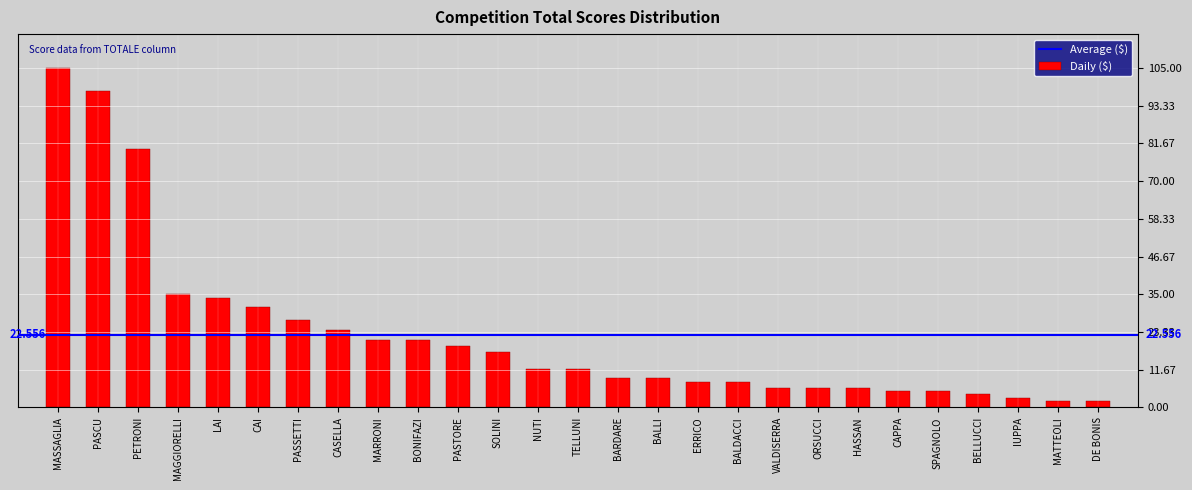

What is the label of the 16th bar from the left?

BALLI